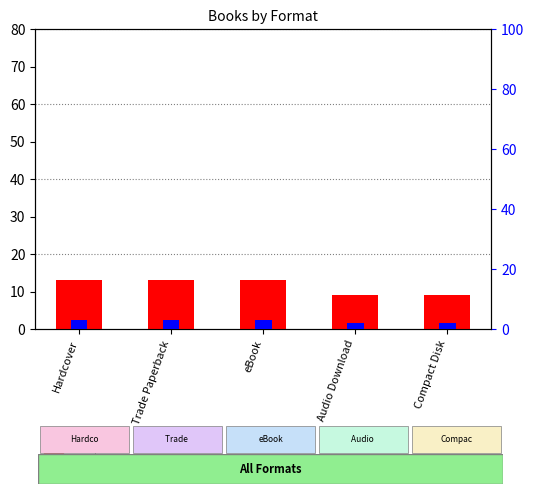

What are all the series names shown in the legend?

count, percentile rank within the sample